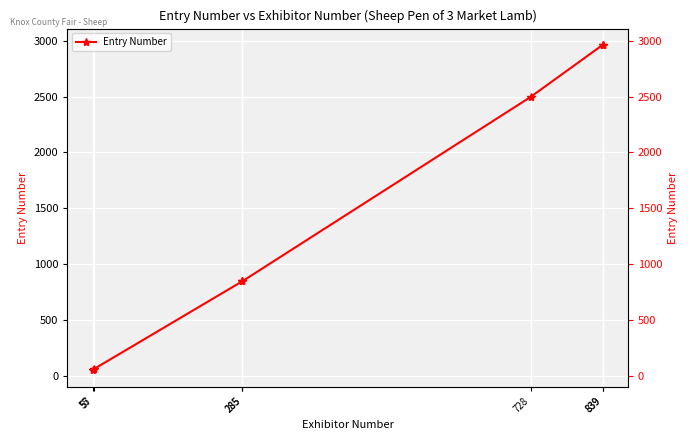

What is the ratio of the value at 839 to the value at 55?

58.1